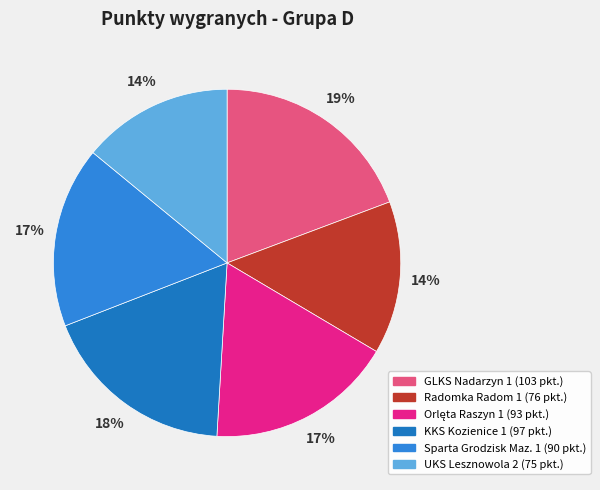

To the nearest percent, what percentage of the pie is UKS Lesznowola 2?

14%